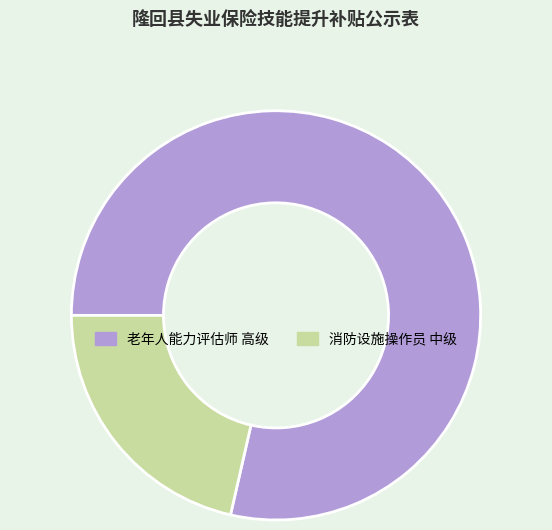

Is the sum of 消防设施操作员 中级 and 老年人能力评估师 高级 greater than half?

Yes